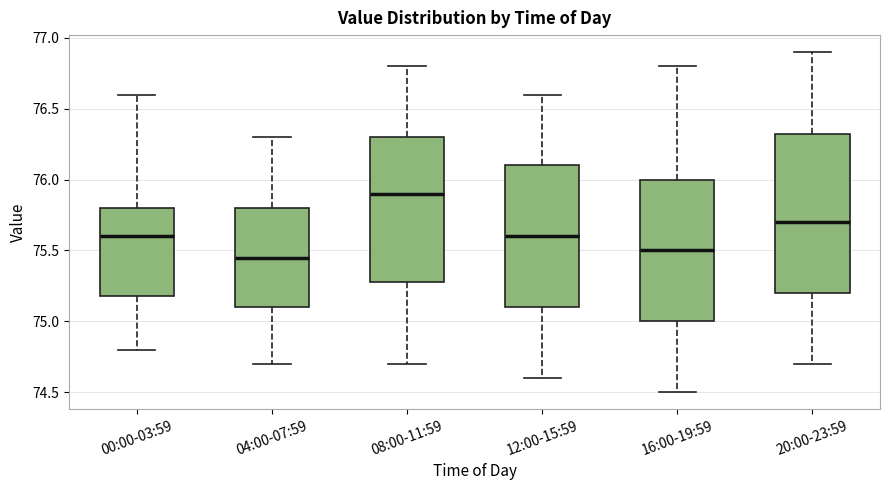

Reading left to right, transcribe this box plot: for each box, give where its median line is, the range the box spans, and where its two whiskers end, as read against the y-axis. The values are not printed on the chart, so give them approximately, as read against the axis.

00:00-03:59: median 75.60, box 75.20 to 75.80, whiskers 74.80 to 76.60
04:00-07:59: median 75.45, box 75.10 to 75.80, whiskers 74.70 to 76.30
08:00-11:59: median 75.90, box 75.30 to 76.30, whiskers 74.70 to 76.80
12:00-15:59: median 75.60, box 75.10 to 76.10, whiskers 74.60 to 76.60
16:00-19:59: median 75.50, box 75.00 to 76.00, whiskers 74.50 to 76.80
20:00-23:59: median 75.70, box 75.20 to 76.35, whiskers 74.70 to 76.90